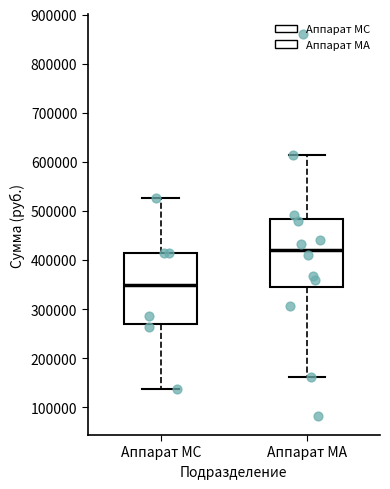

Reading left to right, transcribe this box plot: for each box, give where its median line is, the range the box spans, and where its two whiskers end, as read against the y-axis. The values are not printed on the chart, so give them approximately, as read against the axis.

Аппарат МС: median 350000, box 270000 to 410000, whiskers 140000 to 530000
Аппарат МА: median 420000, box 350000 to 480000, whiskers 160000 to 610000